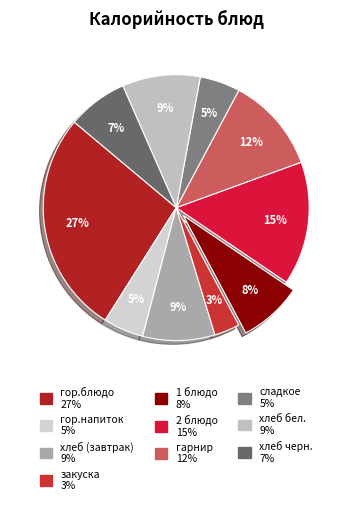

Is there any slice that represents more than half of the pie?

No